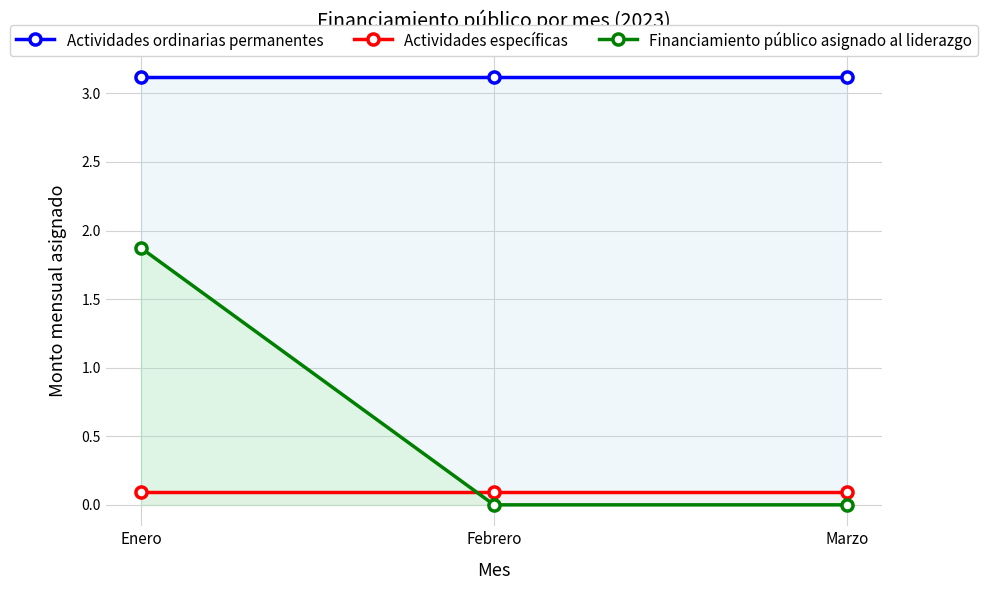

True or false: Actividades ordinarias permanentes has a value of 3121469.0 at Enero.

True